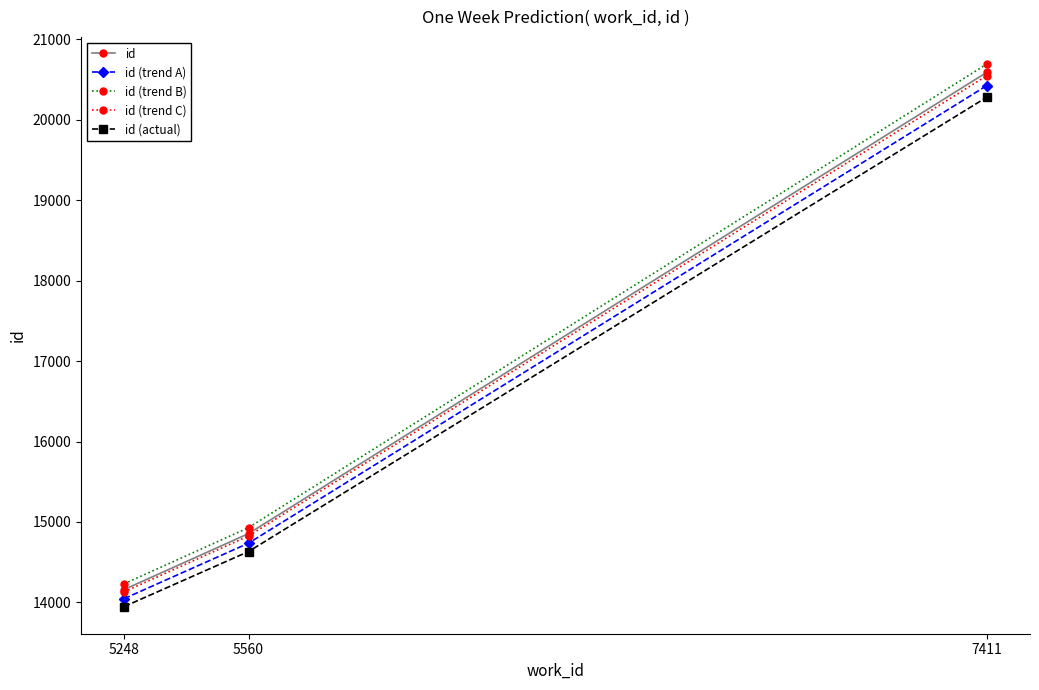

Reading left to right, extract all data points from this chart.

id: 5248=14161.0	5560=14856.0	7411=20589.0
id (trend A): 5248=14047.7	5560=14737.2	7411=20424.3
id (trend B): 5248=14231.8	5560=14930.3	7411=20691.9
id (trend C): 5248=14132.7	5560=14826.3	7411=20547.8
id (actual): 5248=13948.6	5560=14633.2	7411=20280.2